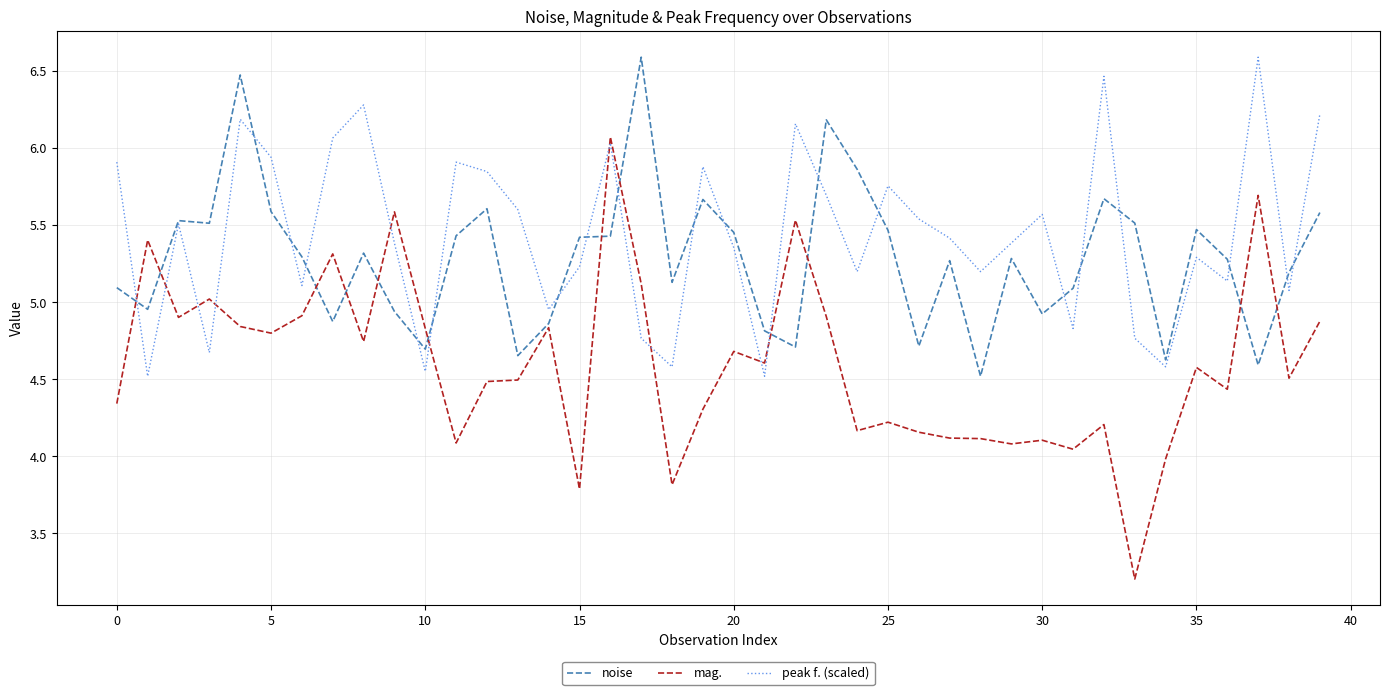

Which series has the largest total across all categories?

peak f. (scaled)